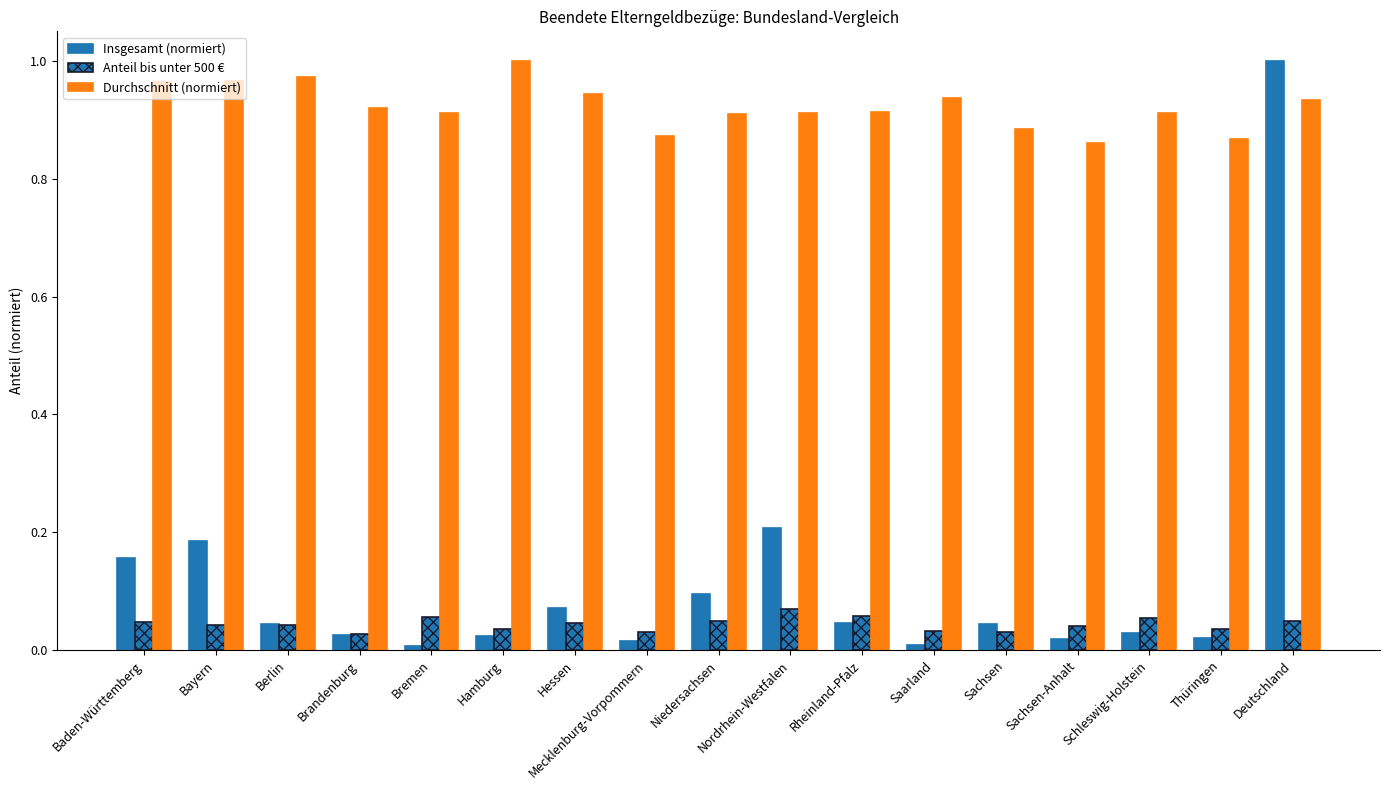

Count the number of data series in this chart.

3